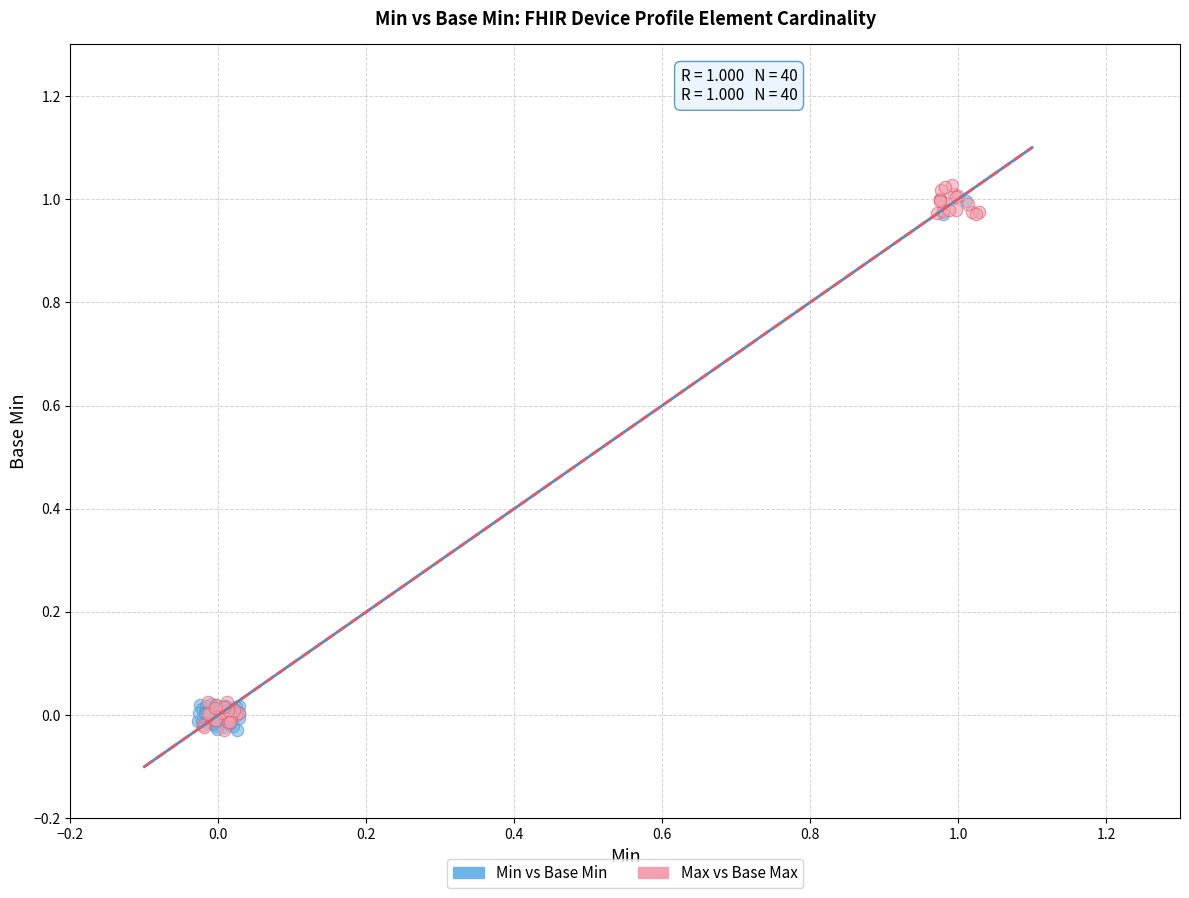

Which series has the largest Y range (max minus min)?

Max vs Base Max